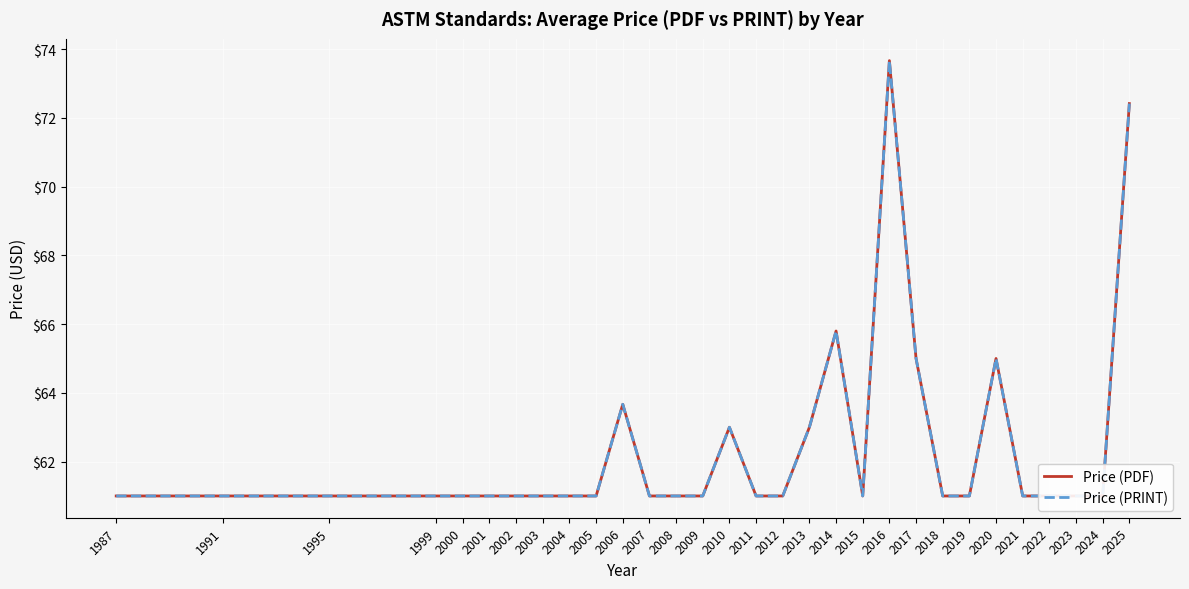

True or false: Price (PDF) and Price (PRINT) intersect in this chart.

False